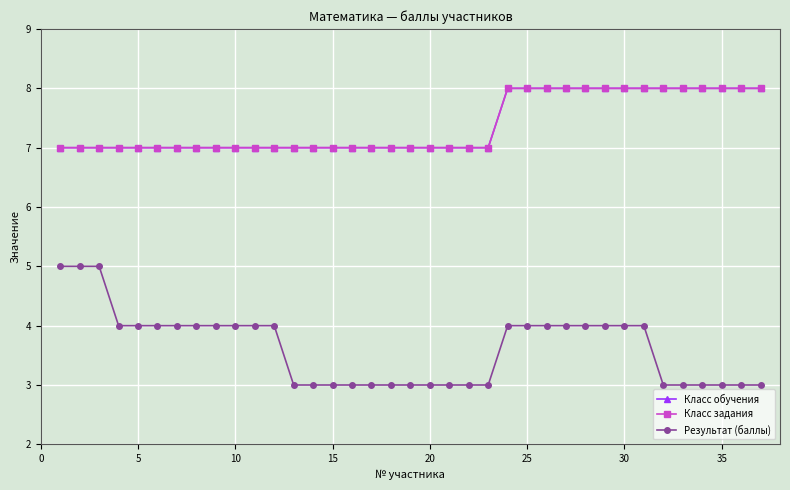

What is the greatest value displayed?

8